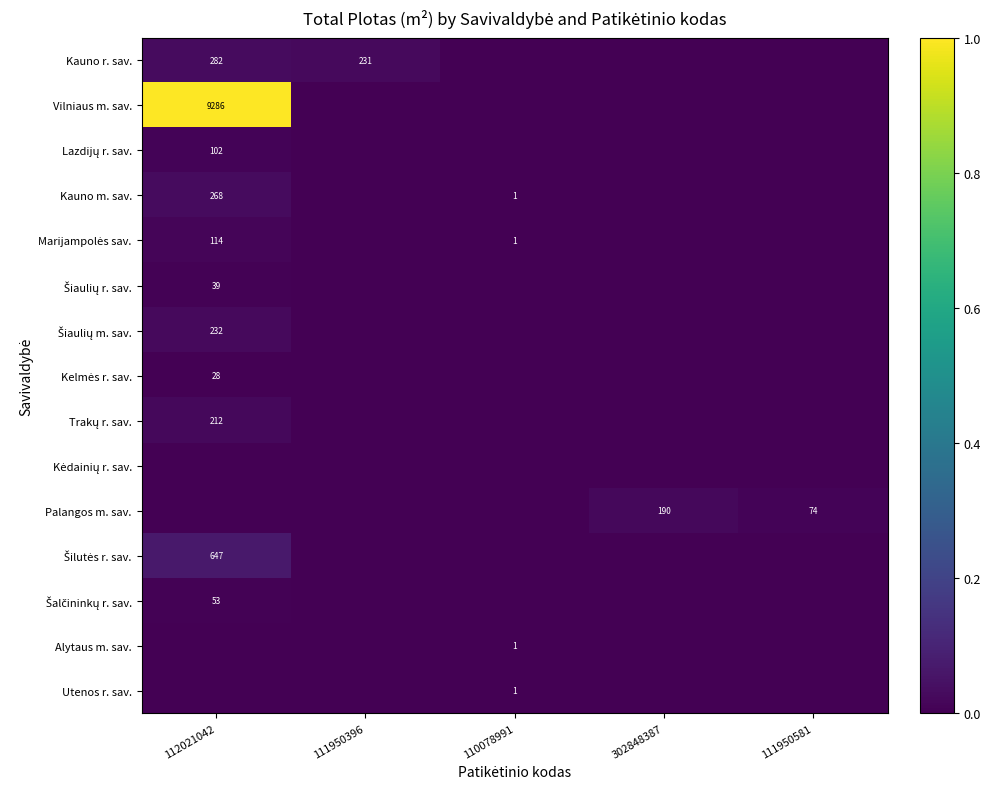

At which category is the sum across all series the highest?

112021042